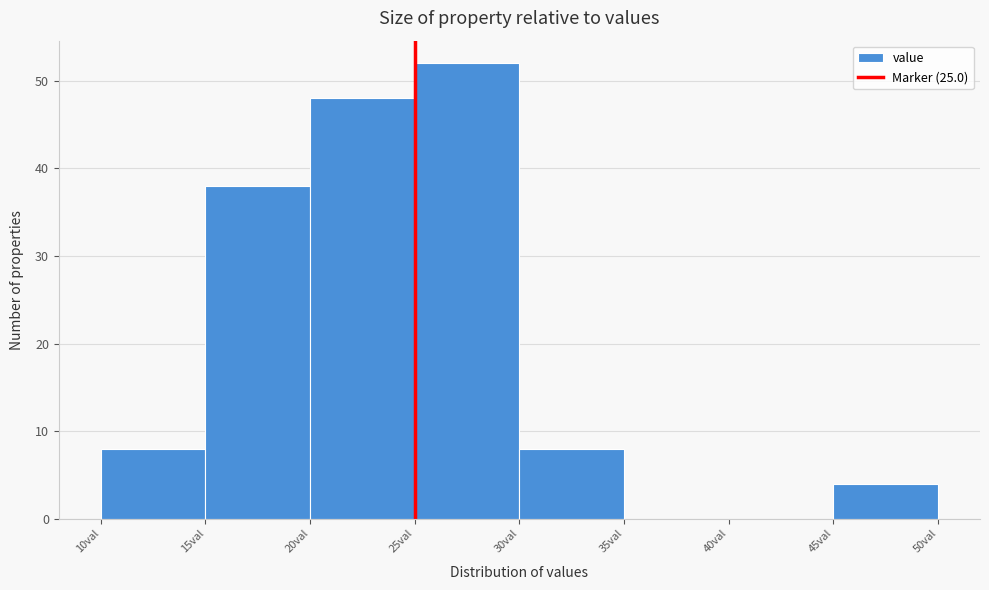

Reading left to right, list every bar in this chart as the range it spans on the x-axis followed by its height. The values are not printed on the chart, so give them approximately, as read against the axis.

10 to 15: 8
15 to 20: 38
20 to 25: 48
25 to 30: 52
30 to 35: 8
35 to 40: 0
40 to 45: 0
45 to 50: 4